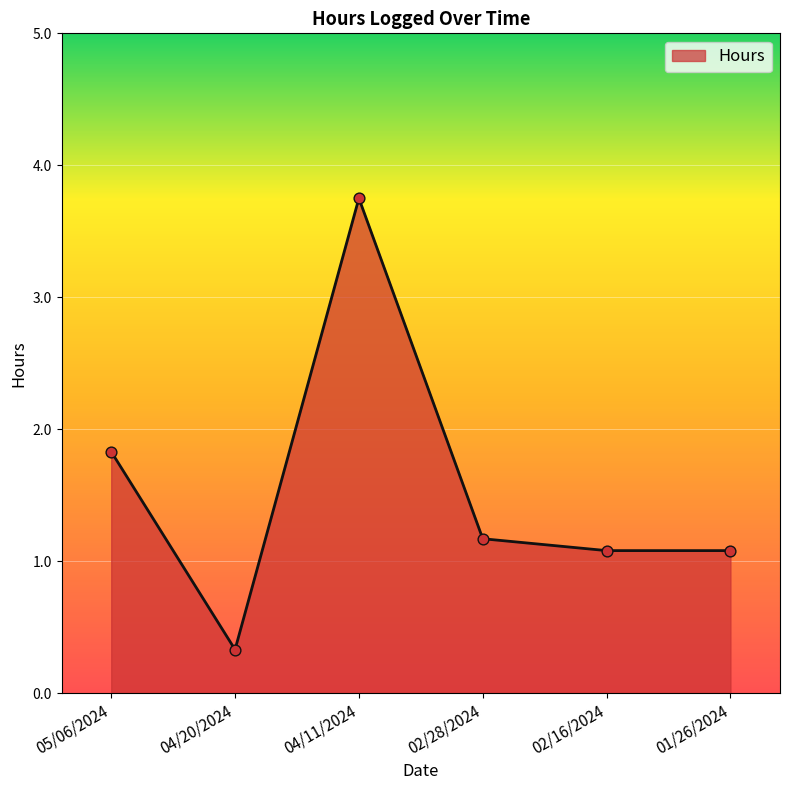

Approximately how many times larger is the value at 02/16/2024 compared to 05/06/2024?

0.6